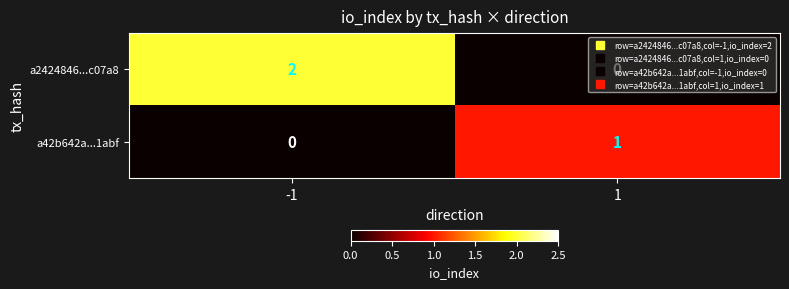

Which label corresponds to the largest value in the chart?

-1